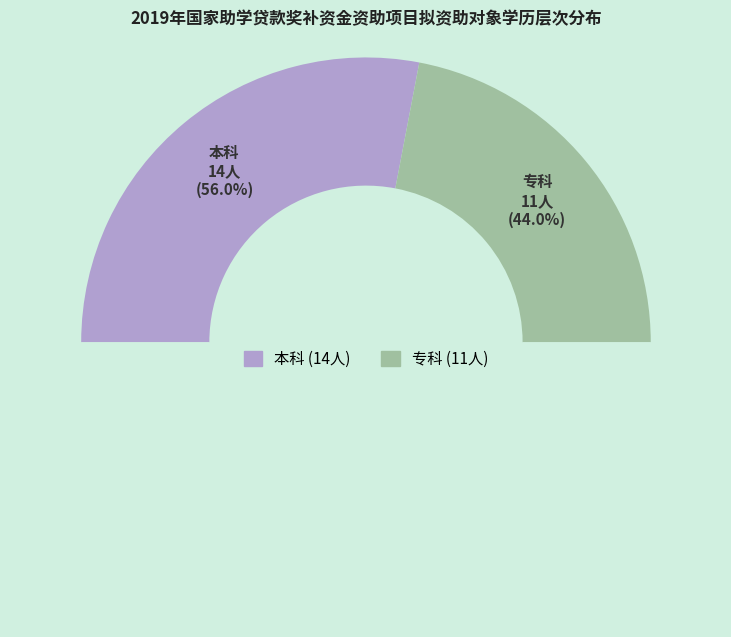

Combined, do 本科 and 专科 account for over 50%?

Yes